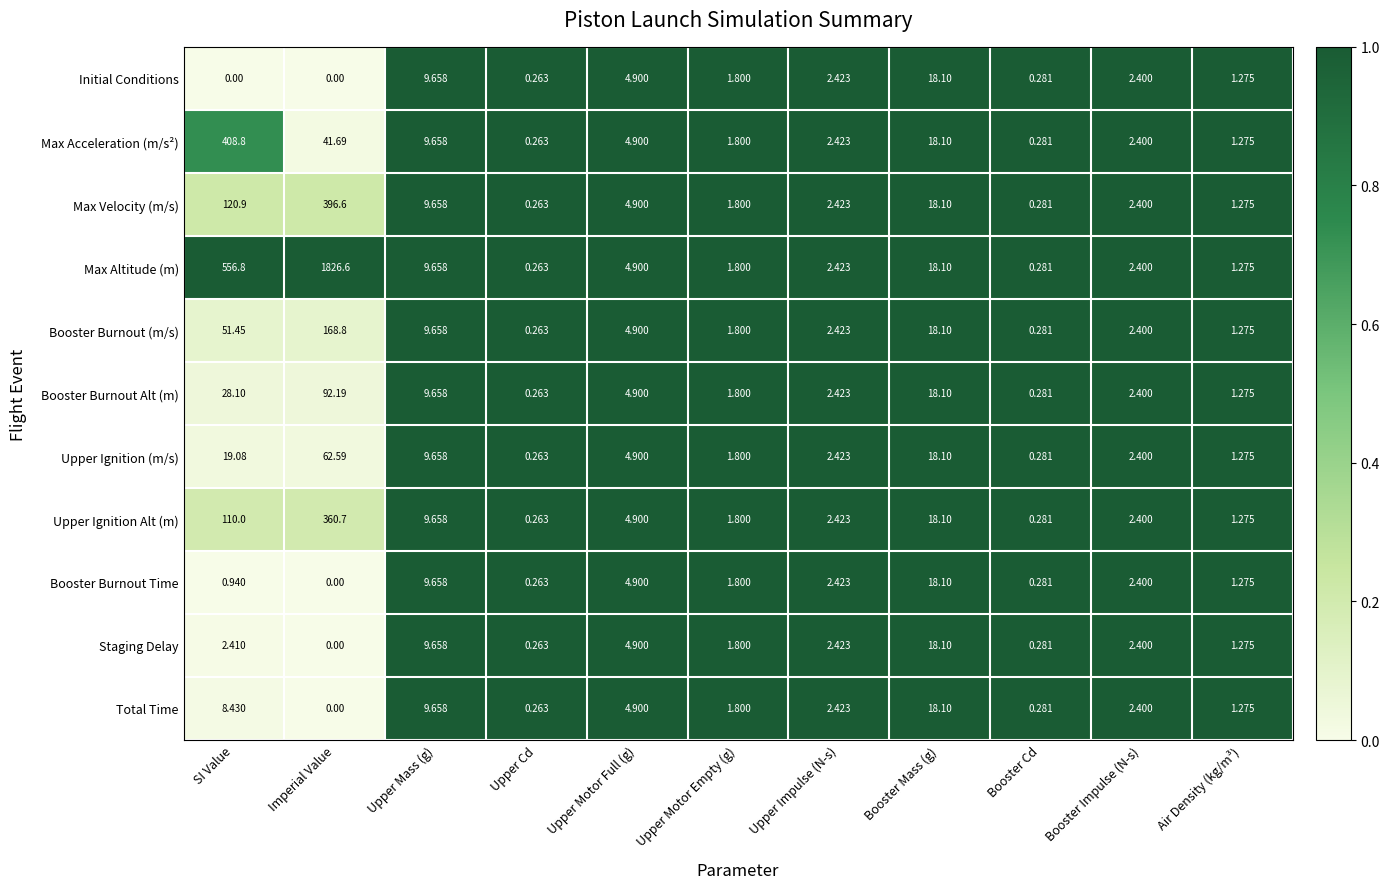

Between SI Value and Upper Motor Full (g), which series saw the biggest shift?

Max Altitude (m)